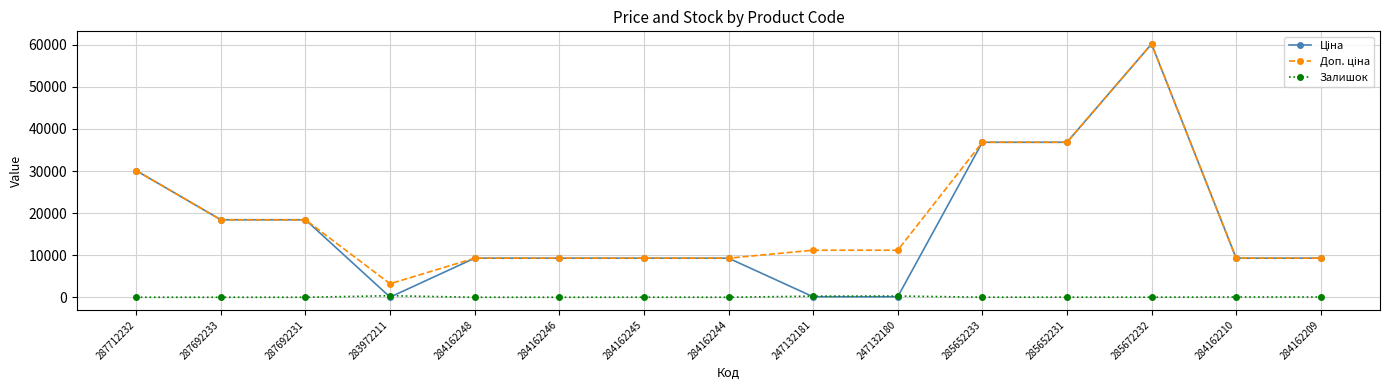

What is the difference between the highest and lowest values at 285672232?

60189.6